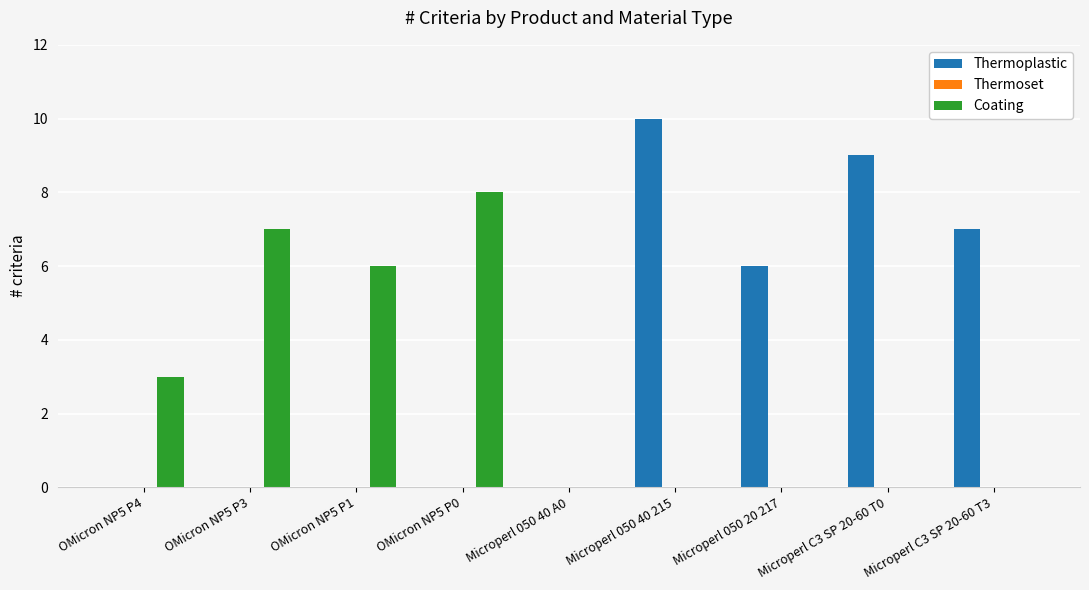

Which series changed the most between OMicron NP5 P0 and Microperl 050 40 215?

Thermoplastic